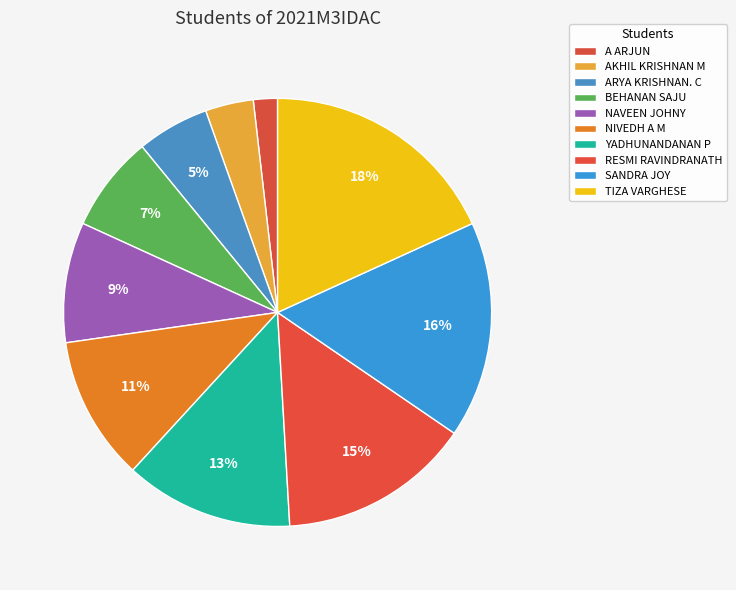

Which category has the biggest portion of the pie?

TIZA VARGHESE